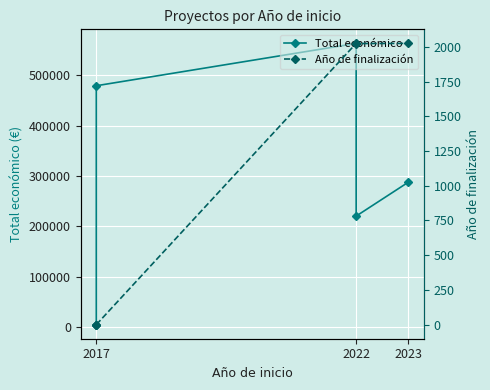

True or false: Total económico and Año de finalización intersect in this chart.

False